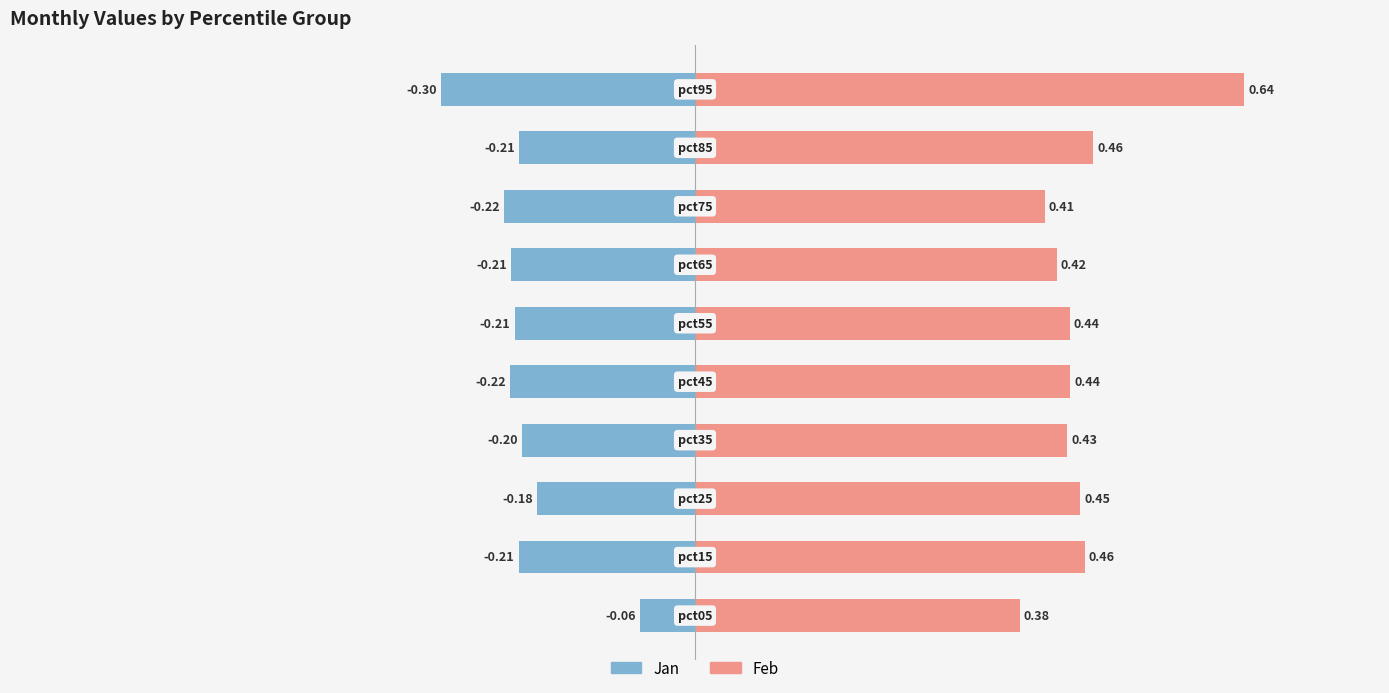

What value does the Jan series have at 9?

-0.3